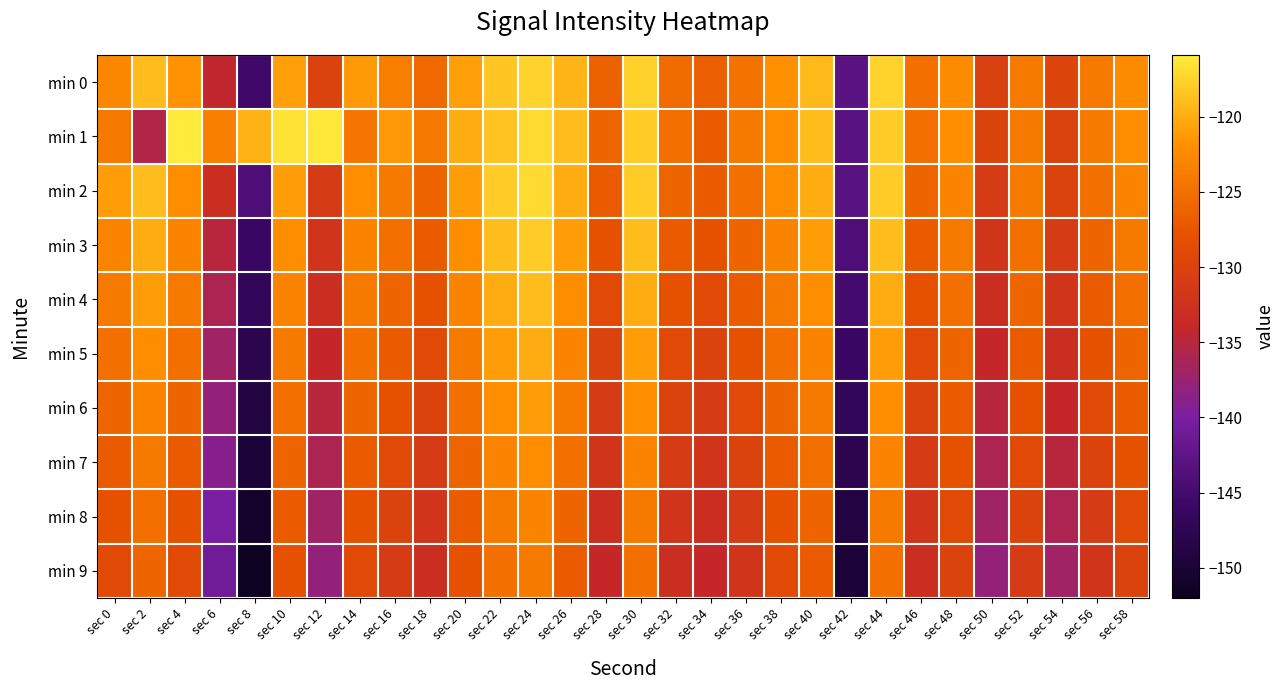

What is the spread (max minus min) of values at sec 56?

8.0